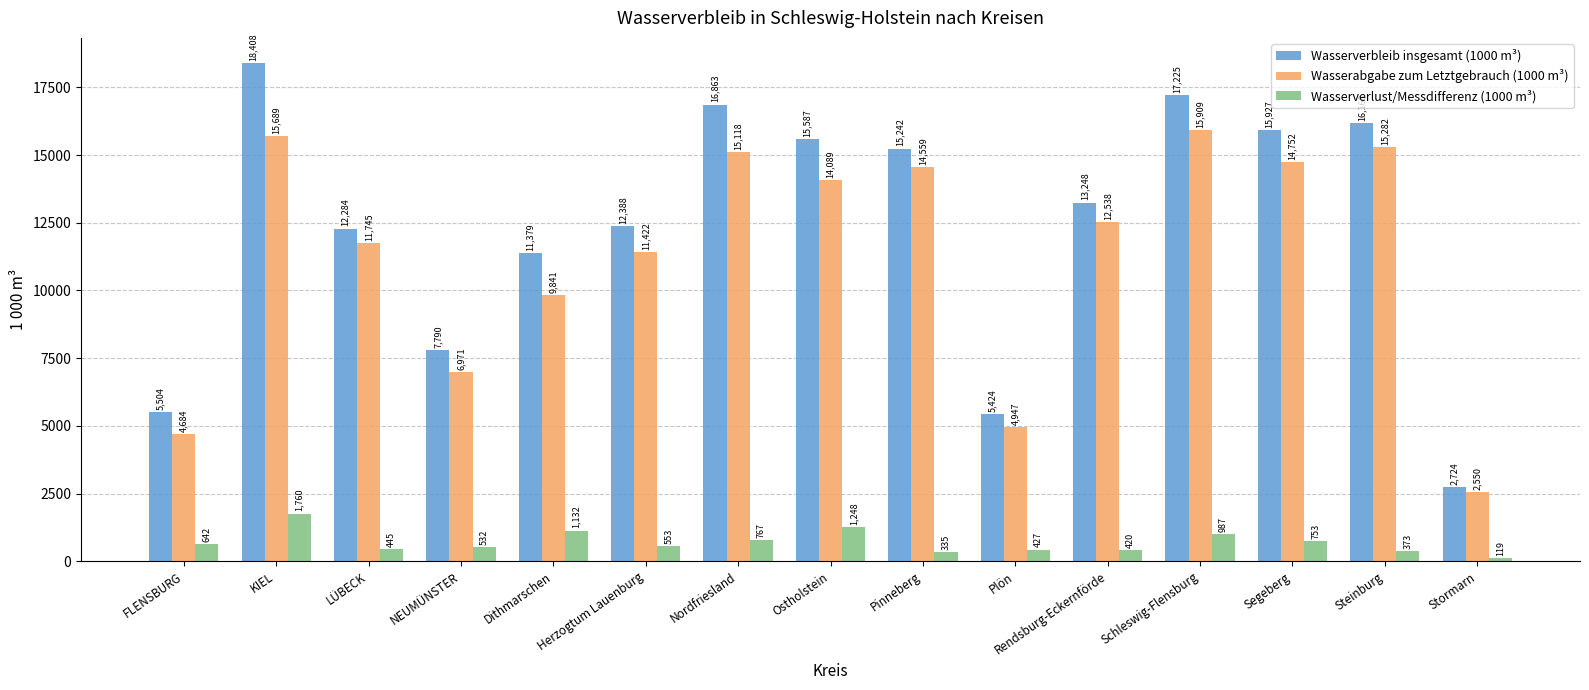

Which category has the highest value in the Wasserabgabe zum Letztgebrauch (1000 m³) series?

Schleswig-Flensburg